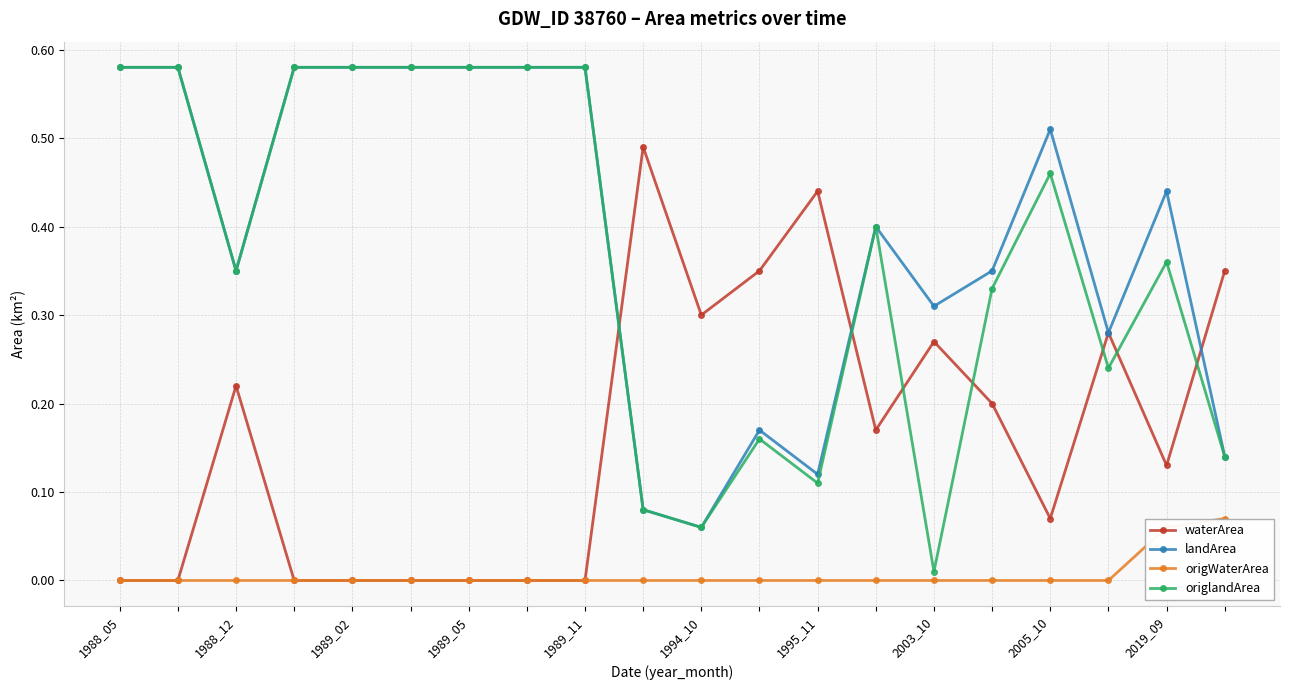

Count the number of categories in the chart.

20